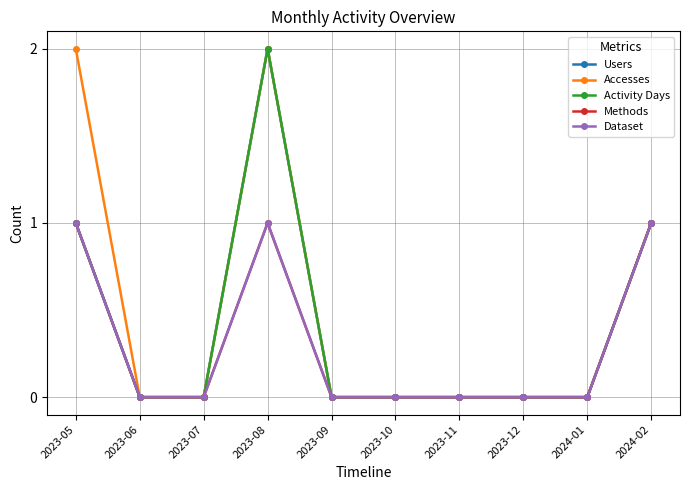

True or false: Methods has a value of 0 at 2023-10.

True